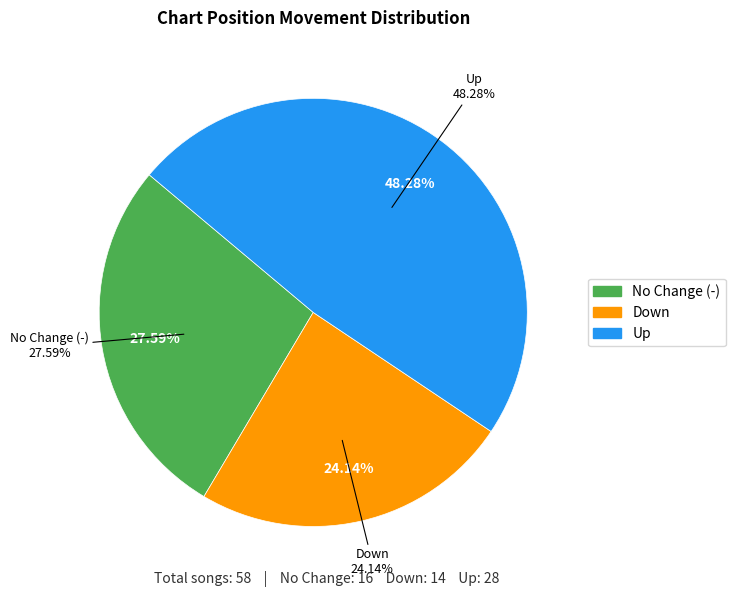

Count the number of slices in the pie.

3